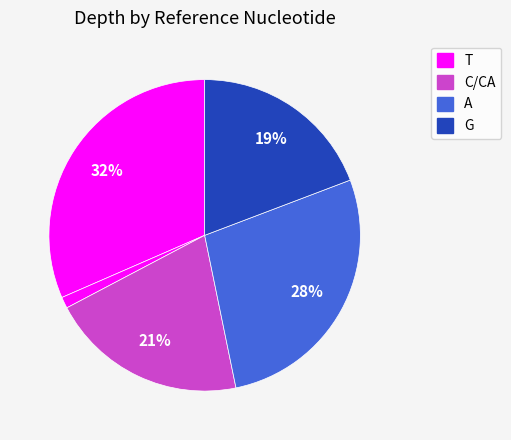

Does any single category account for the majority?

No